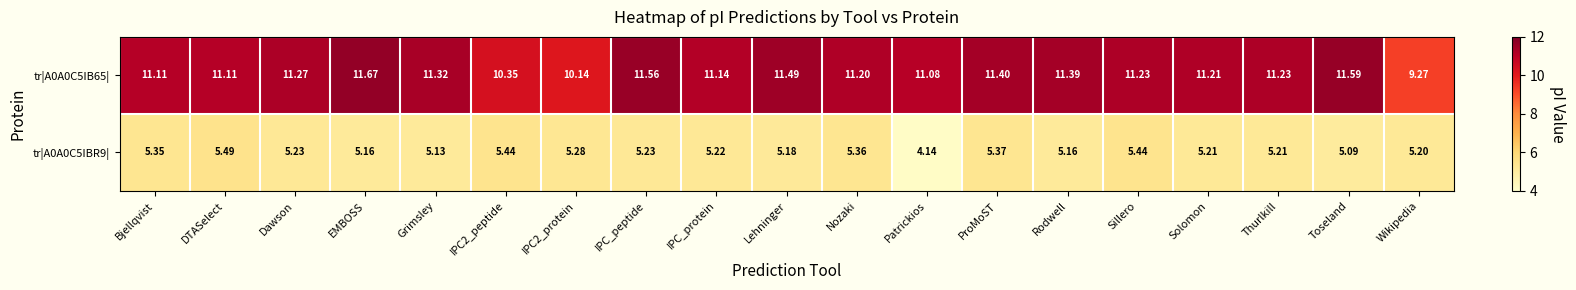

At how many categories does at least one series exceed 4?

19